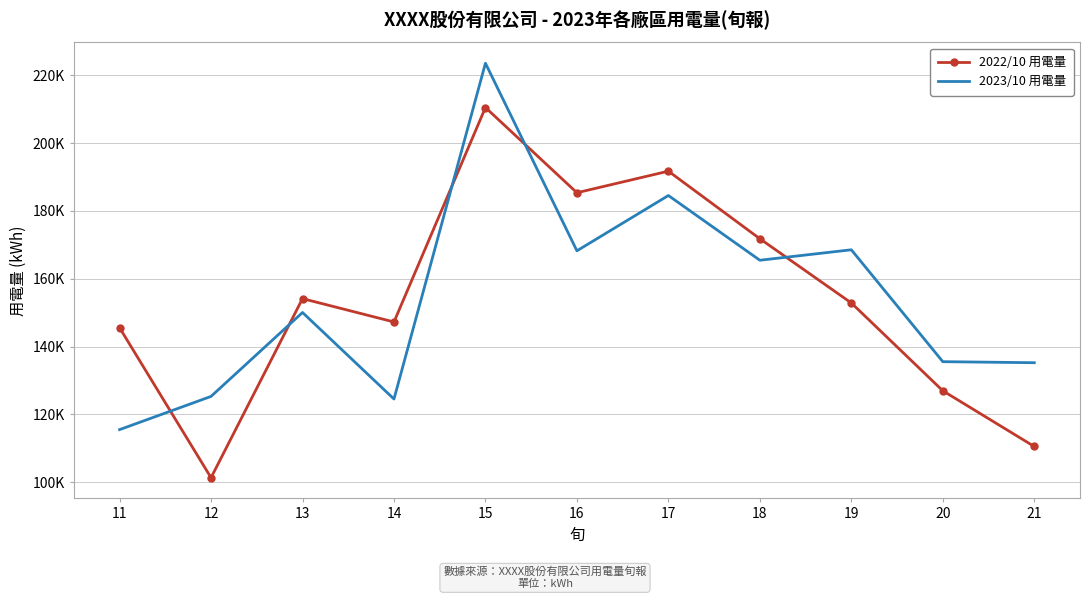

How many times do 2023/10 用電量 and 2022/10 用電量 cross each other?

5